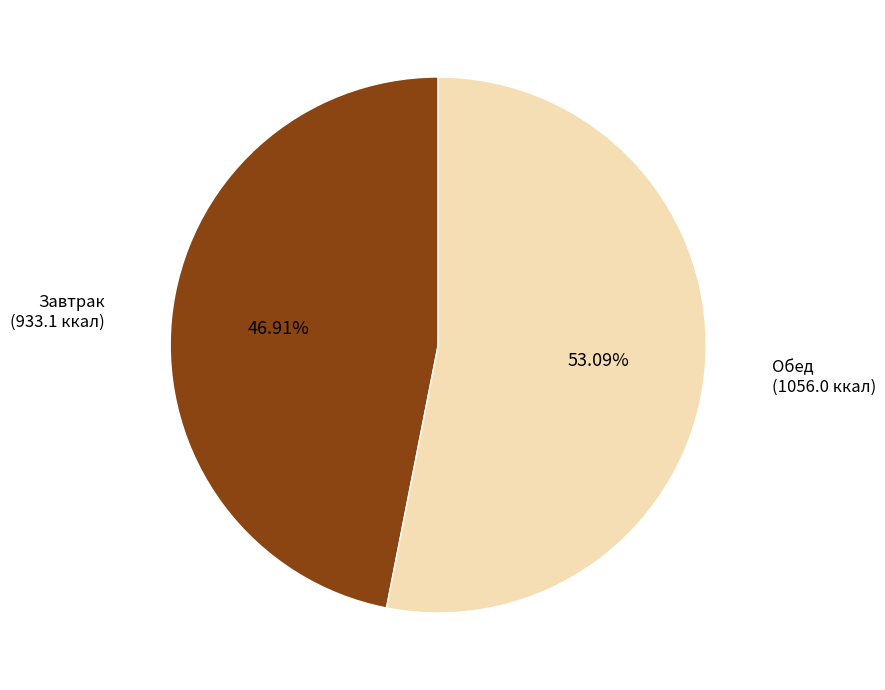

Which category has the smallest portion of the pie?

Завтрак